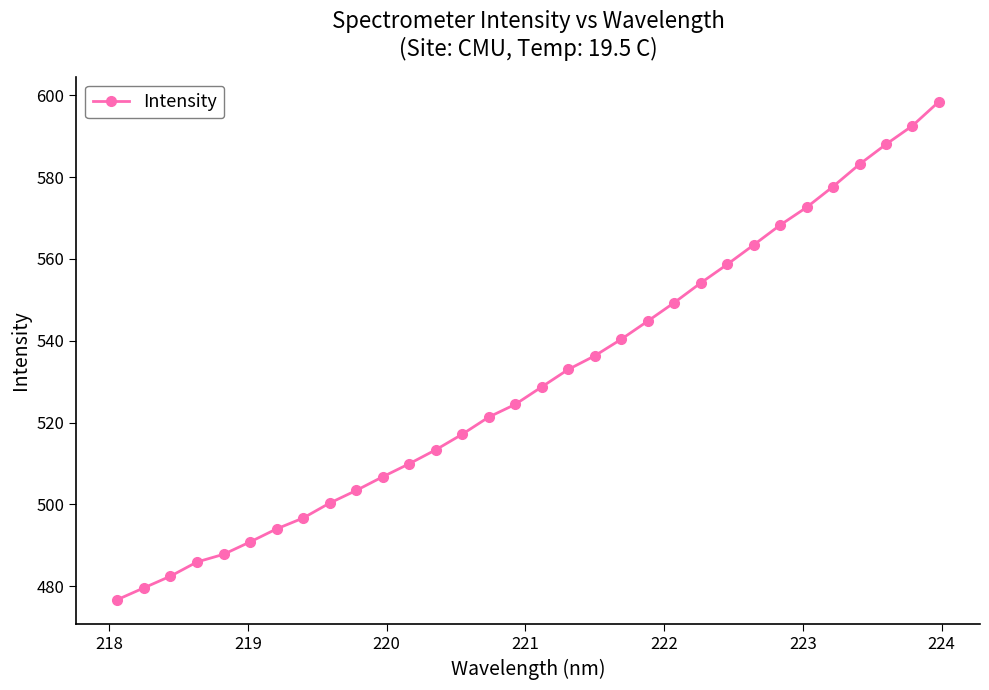

True or false: the data has more than 2 interior local peaks.

False